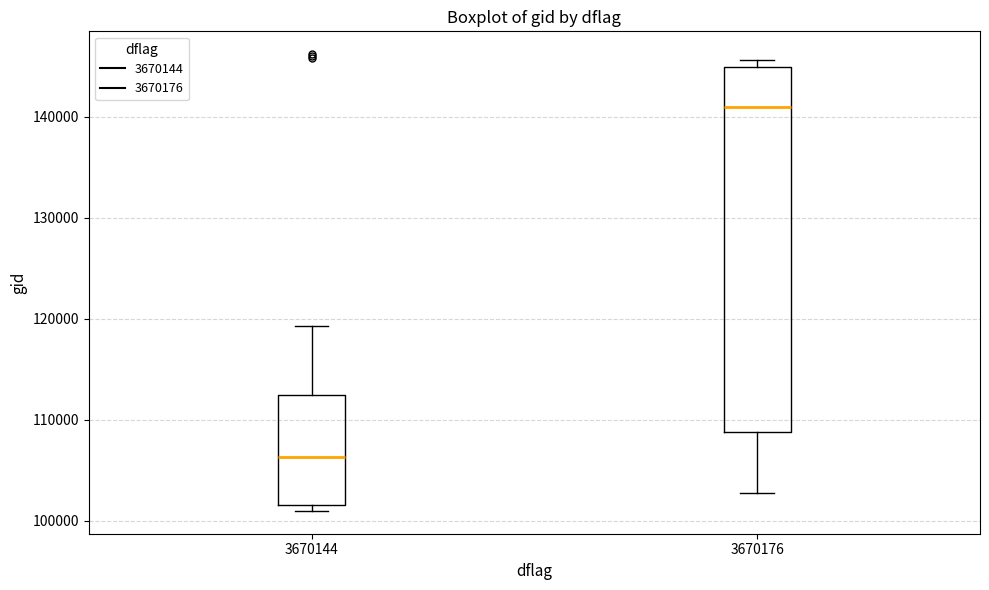

Where is the lower edge of the box at x = 3670176 on the y-axis? The values are not printed on the chart, so give them approximately, as read against the axis.

109000